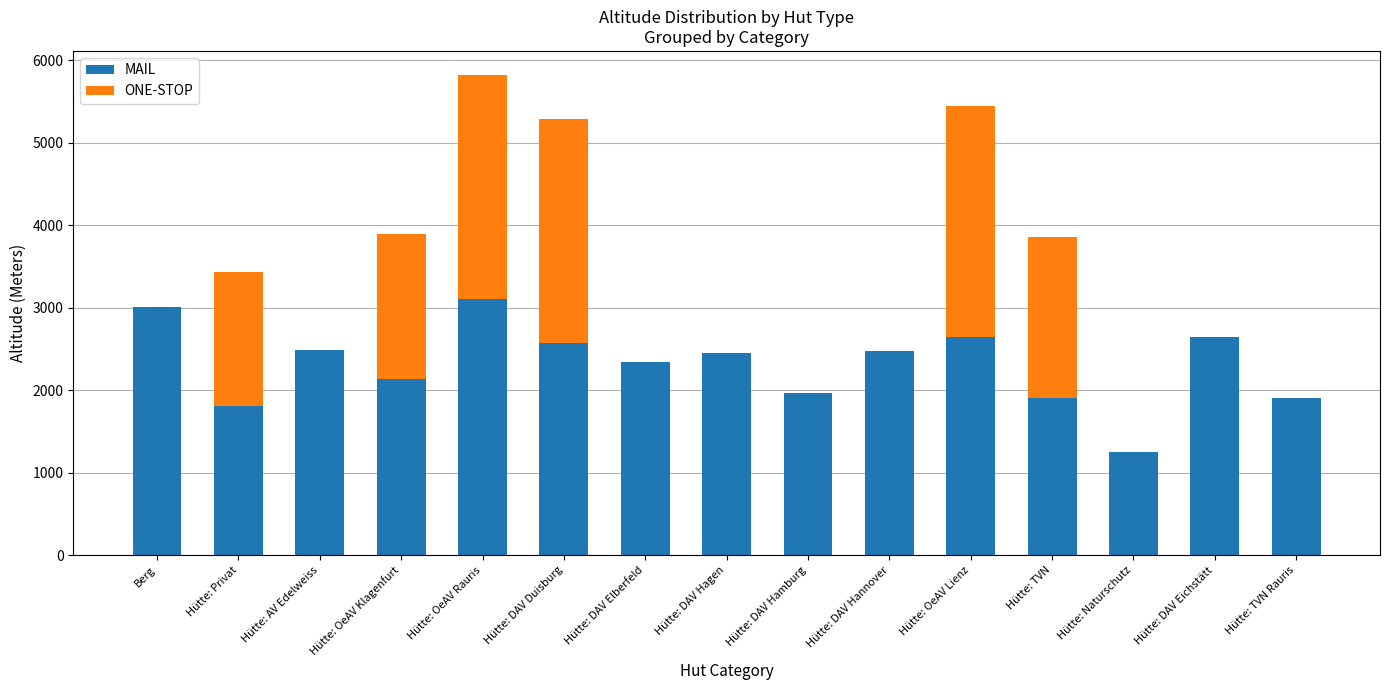

At which category is the sum across all series the highest?

Hütte: OeAV Rauris